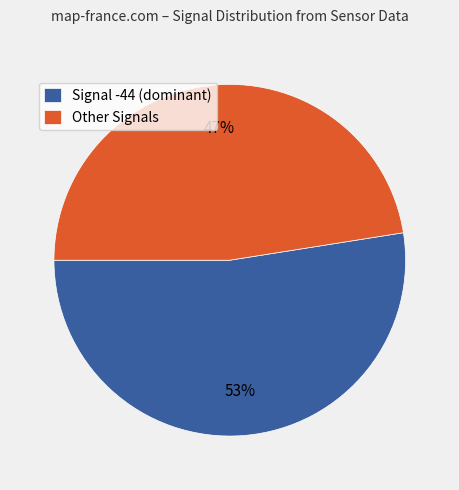

Combined, do Signal -44 (dominant) and Other Signals account for over 50%?

Yes